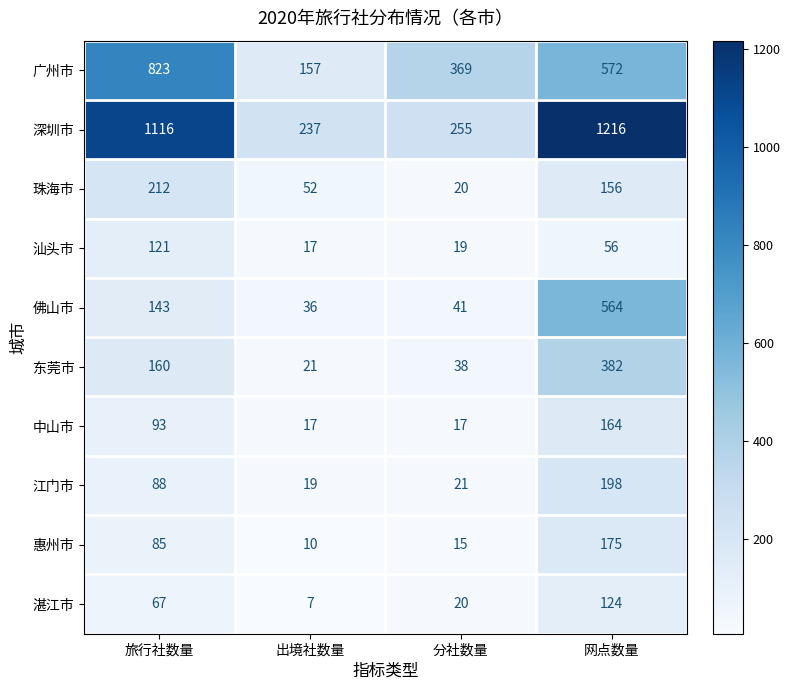

The 东莞市 series shows 21 at 出境社数量. True or false?

True